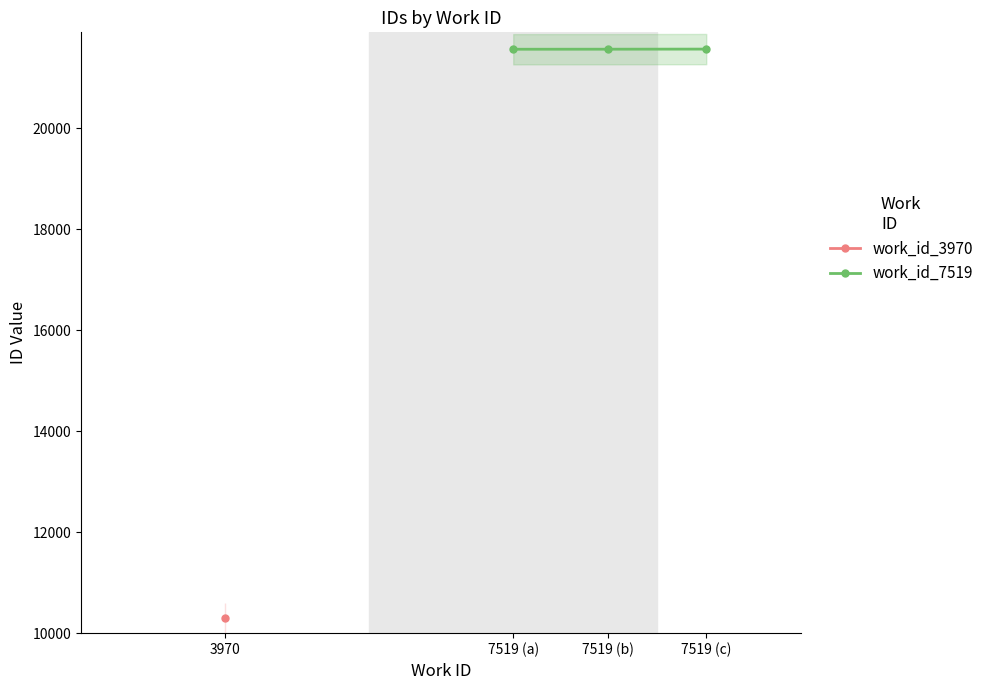

Is it true that work_id_7519 equals 21566 at 7519 (b)?

True